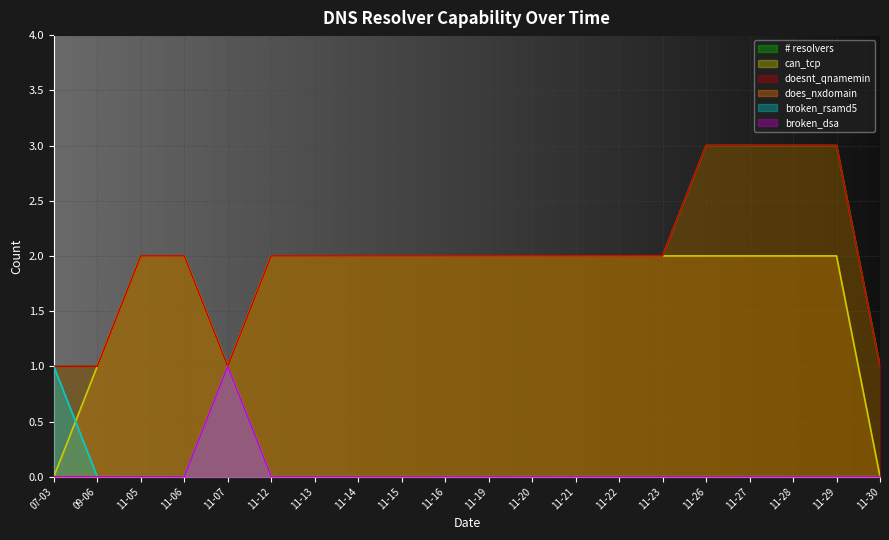

Rank the series by their maximum value, from lowest to highest.

does_nxdomain, broken_rsamd5, broken_dsa, can_tcp, # resolvers, doesnt_qnamemin